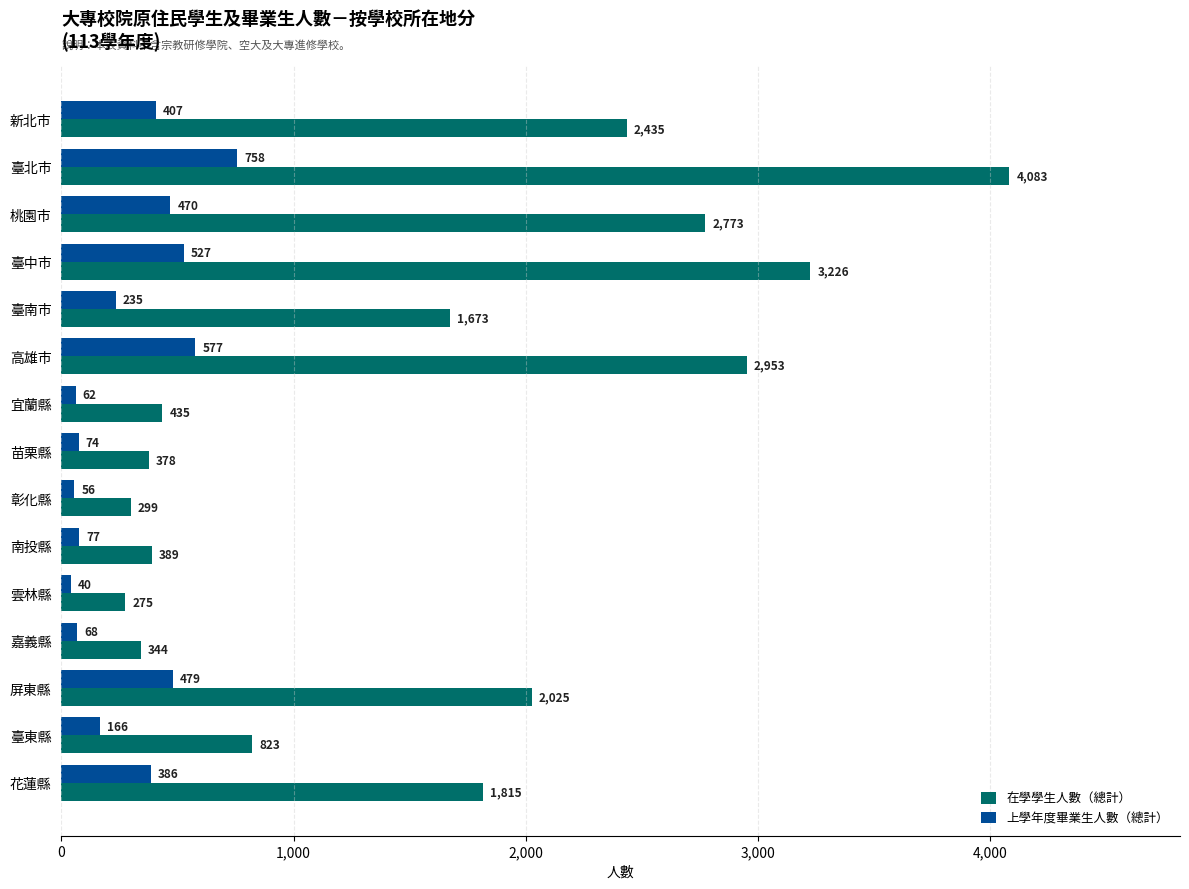

Which series has the largest range (max minus min)?

在學學生人數（總計）